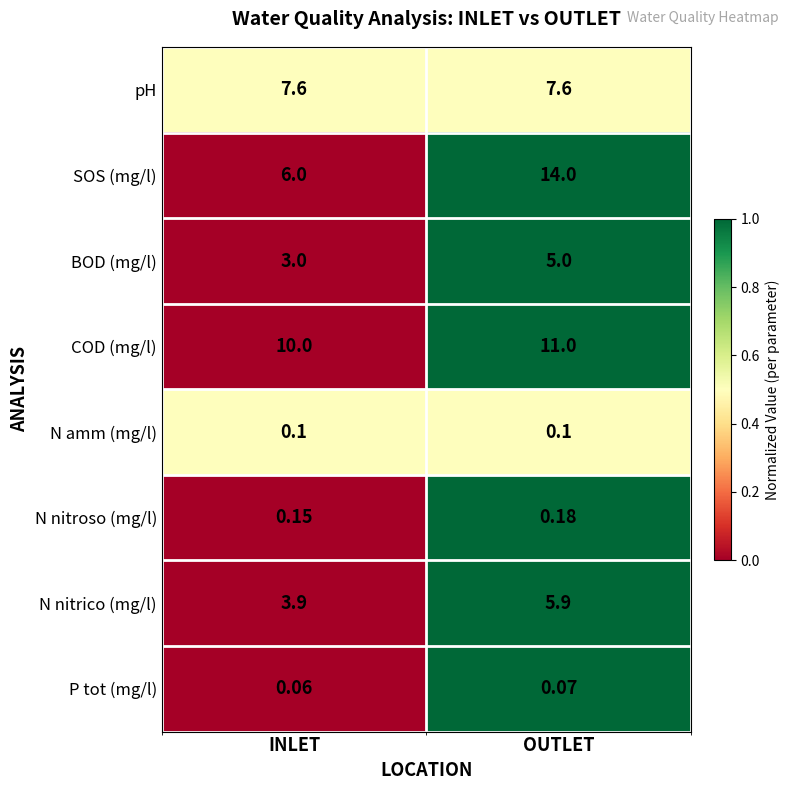

Which label corresponds to the largest value in the chart?

OUTLET